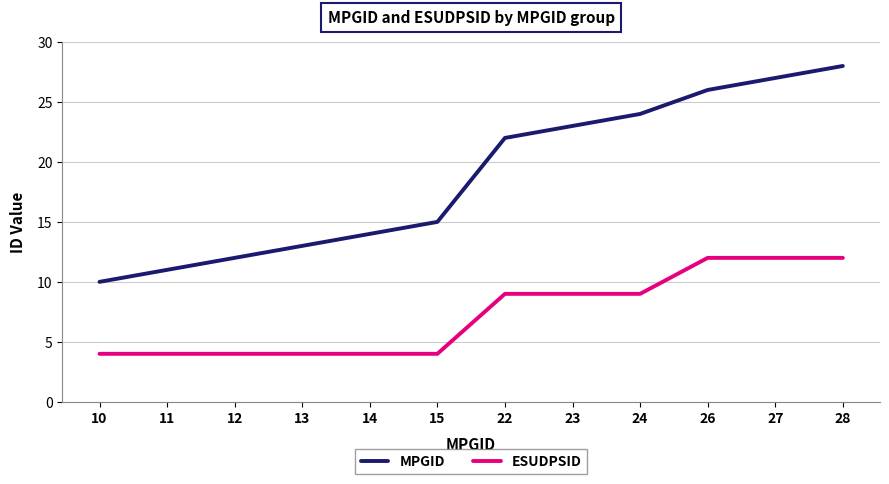

True or false: MPGID and ESUDPSID intersect in this chart.

False